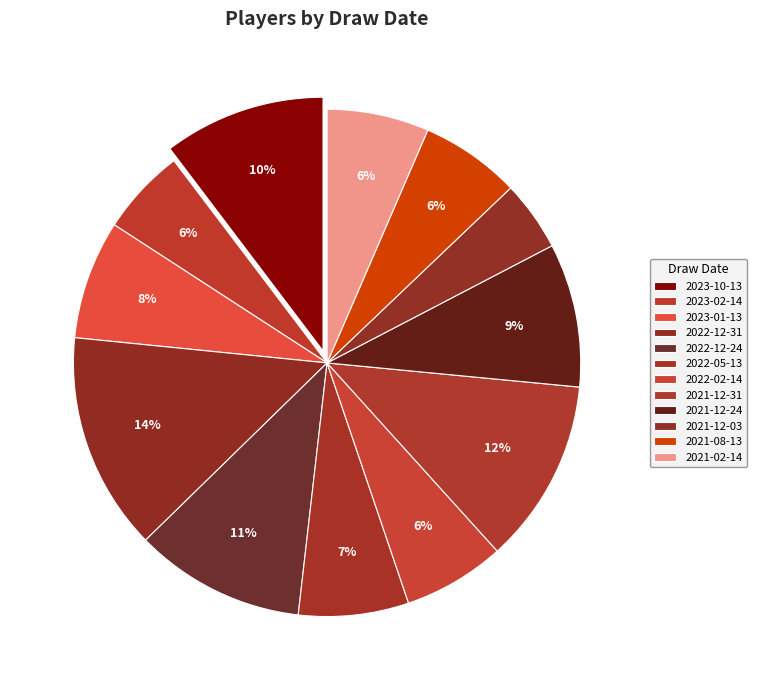

How many slices are in this pie chart?

12